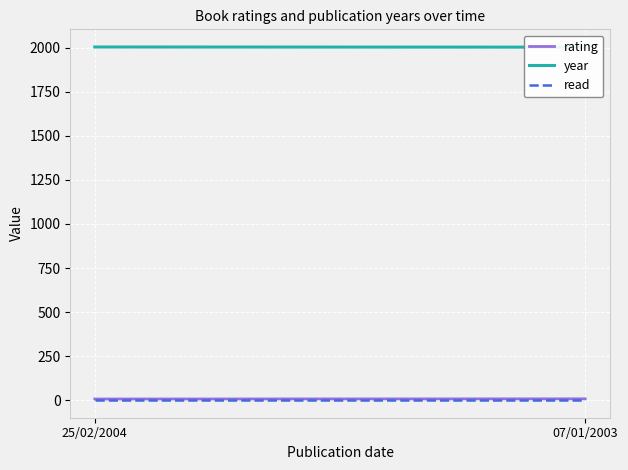

What are all the series names shown in the legend?

rating, year, read